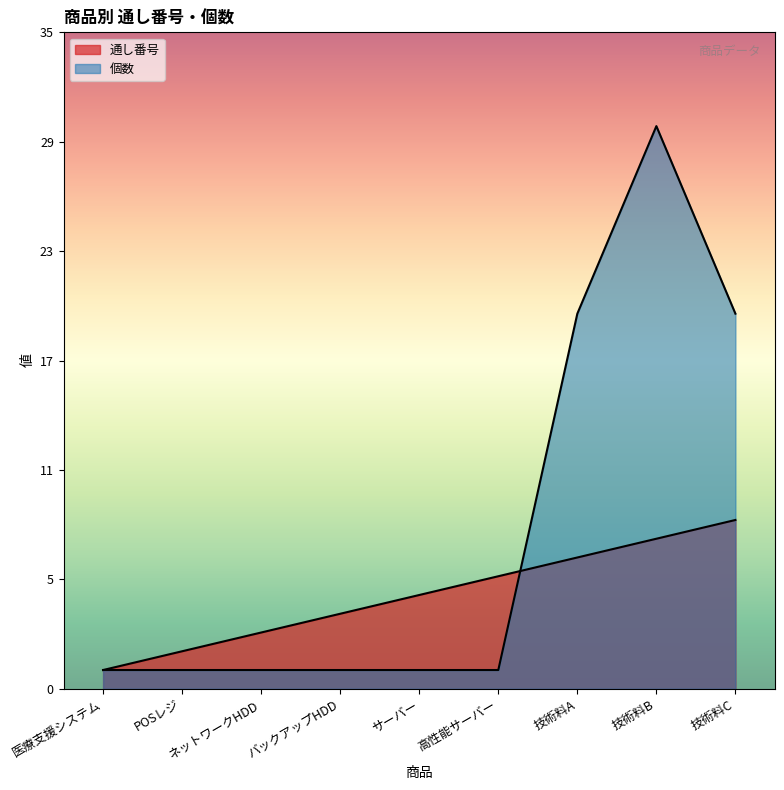

What is the difference between the 通し番号 values at POSレジ and 技術料A?

5